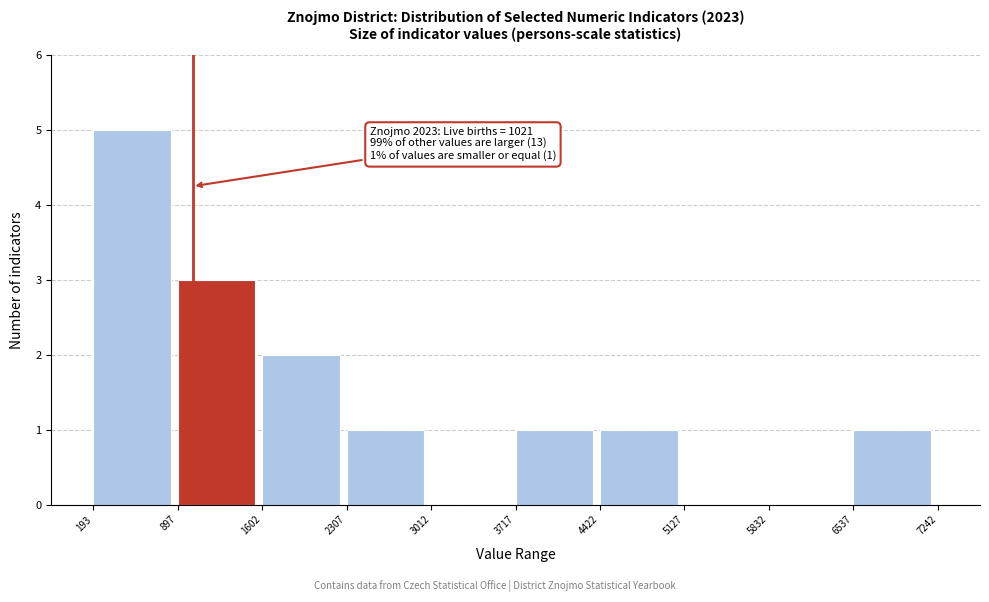

Over which range of the x-axis is the bar tallest?

193 to 897